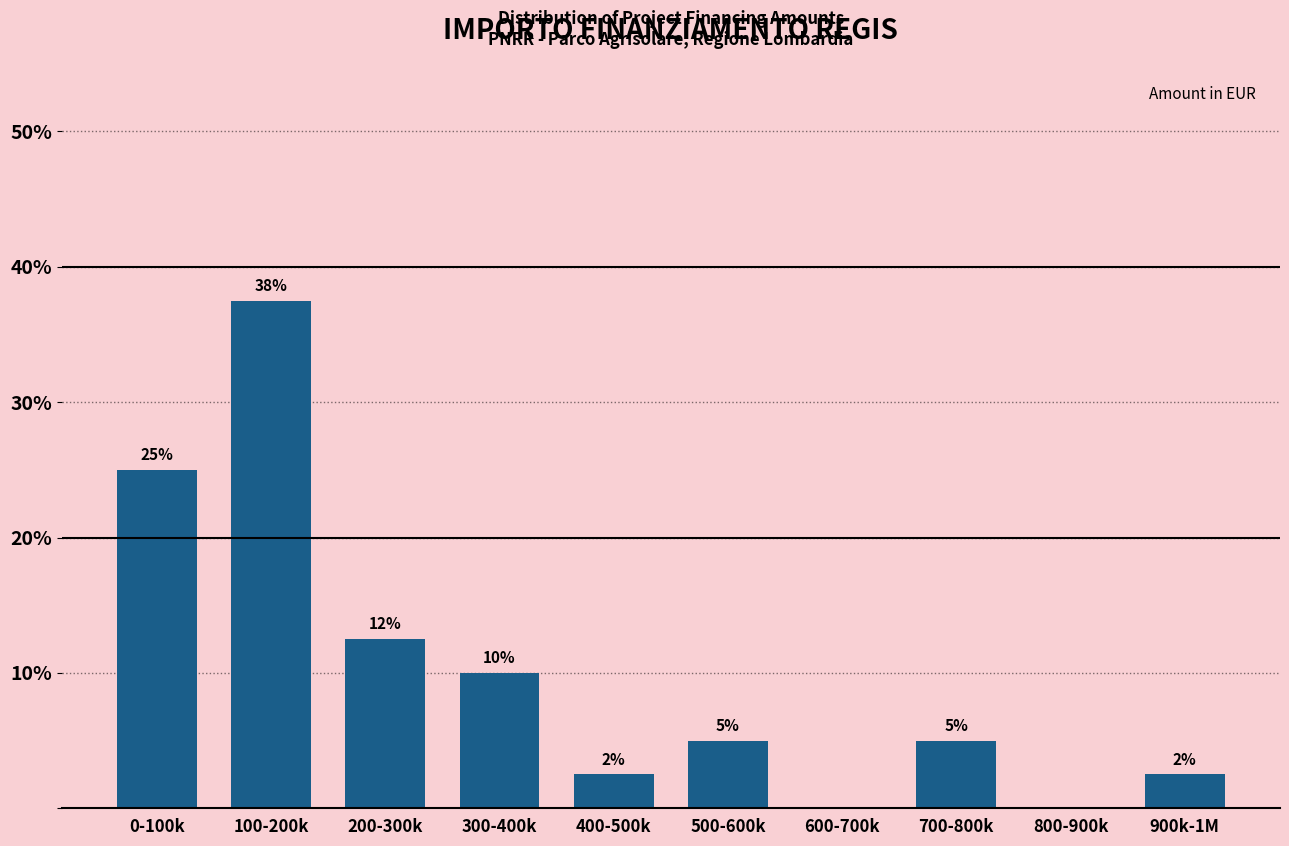

What is the sum of the values at 200-300k and 100-200k?

50.0